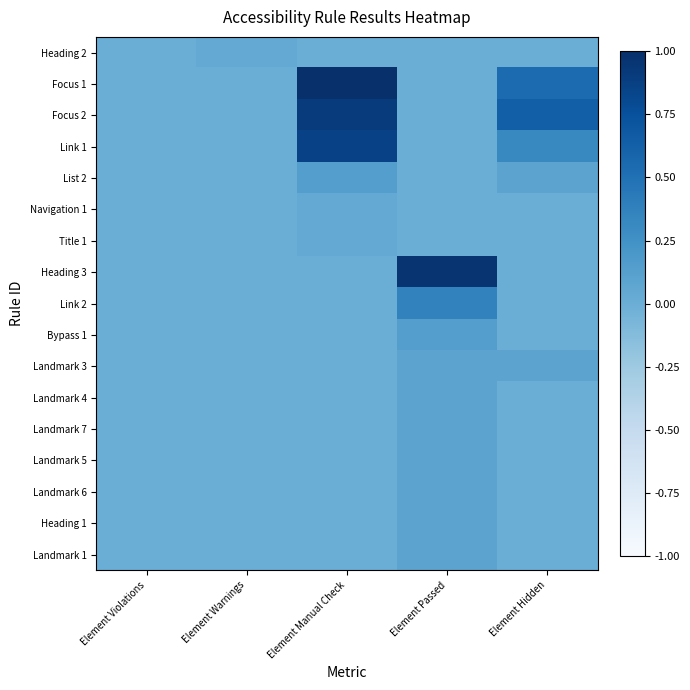

Count the number of categories in the chart.

5